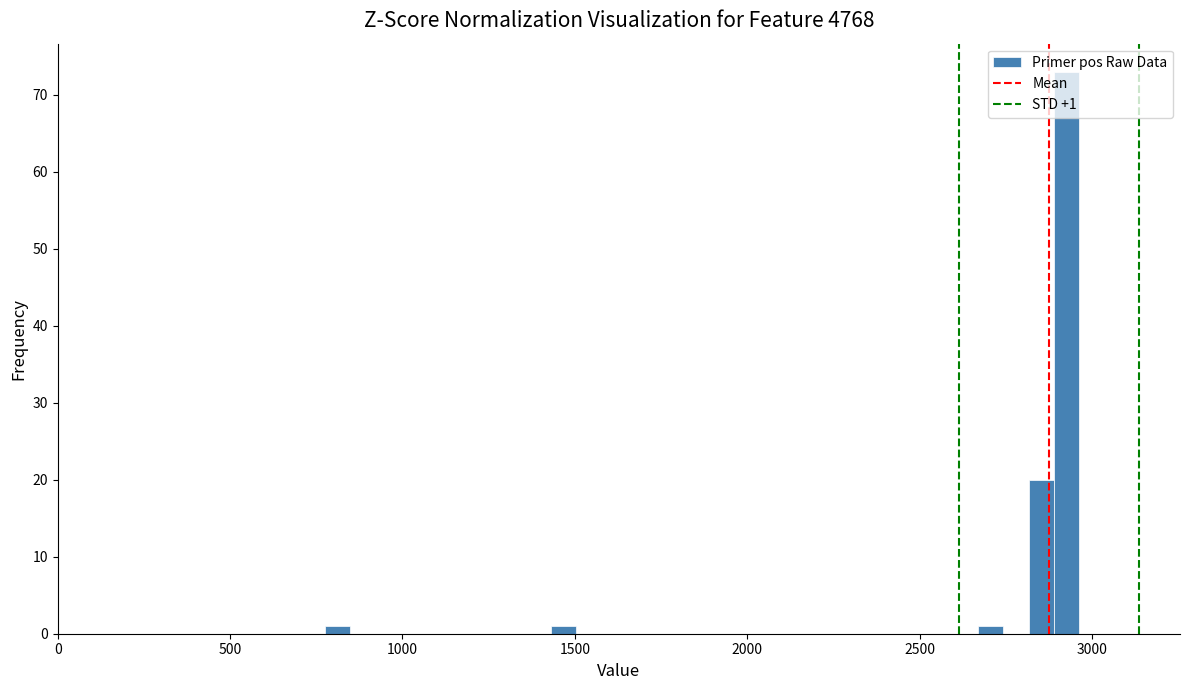

Around what value on the x-axis is the tallest bar? Give the approximate position of its centre, as read against the axis.

2950